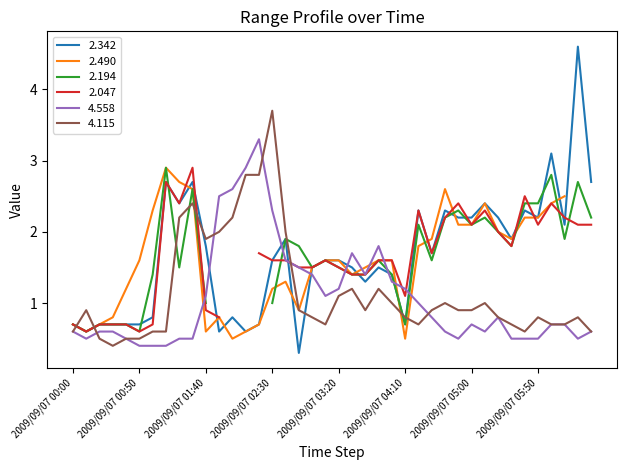

The 4.115 series shows 1.9 at 2009/09/07 01:40. True or false?

True